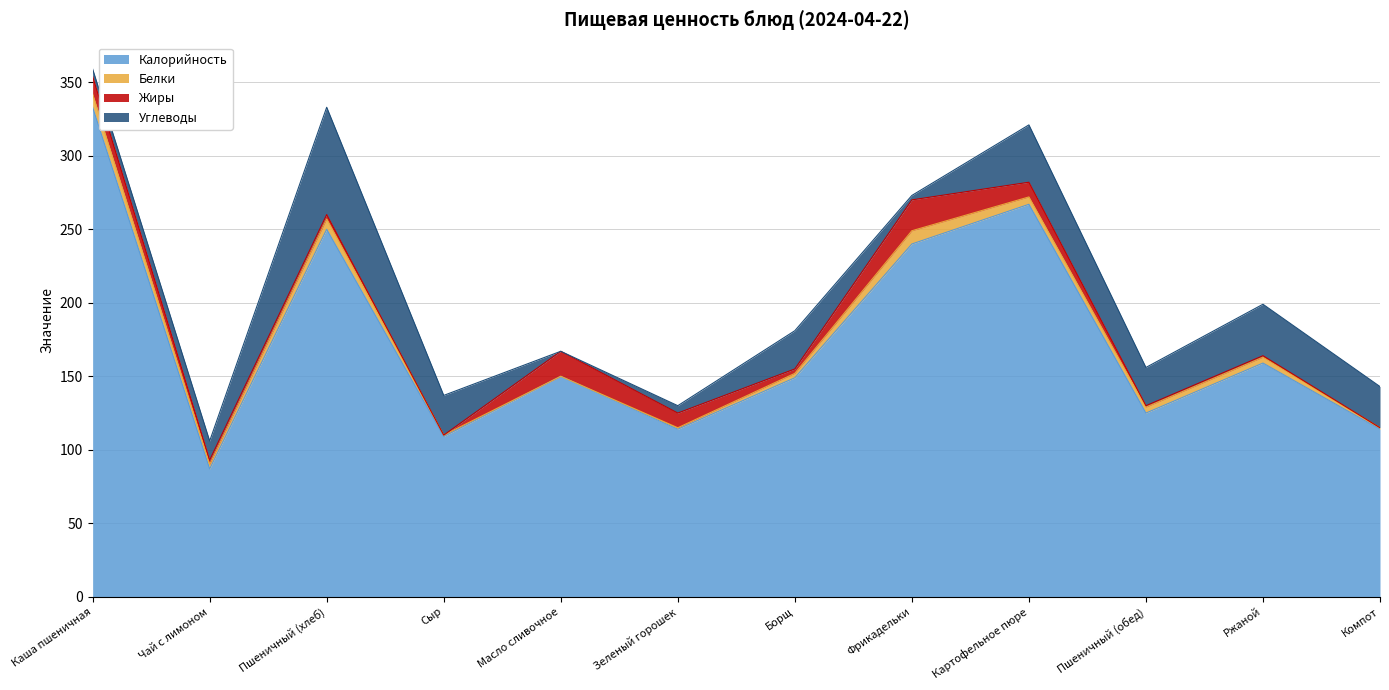

At which category is the sum across all series the highest?

Каша пшеничная